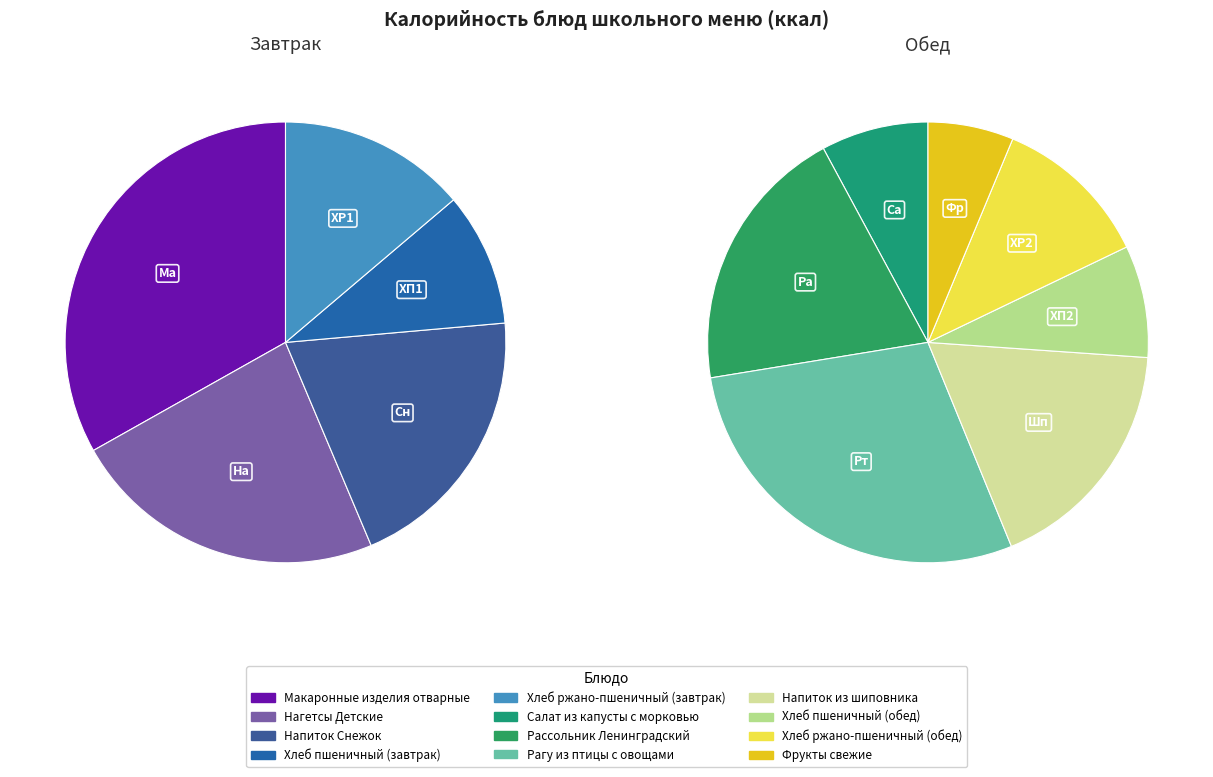

What is the largest slice in the pie chart?

Рагу из птицы с овощами